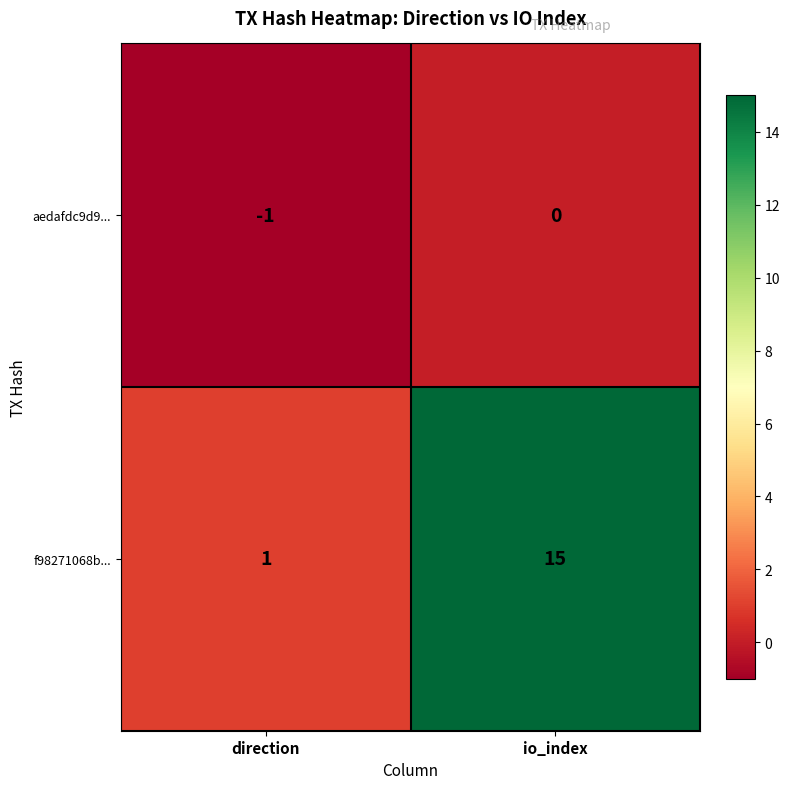

Which series has the largest total across all categories?

f98271068b...